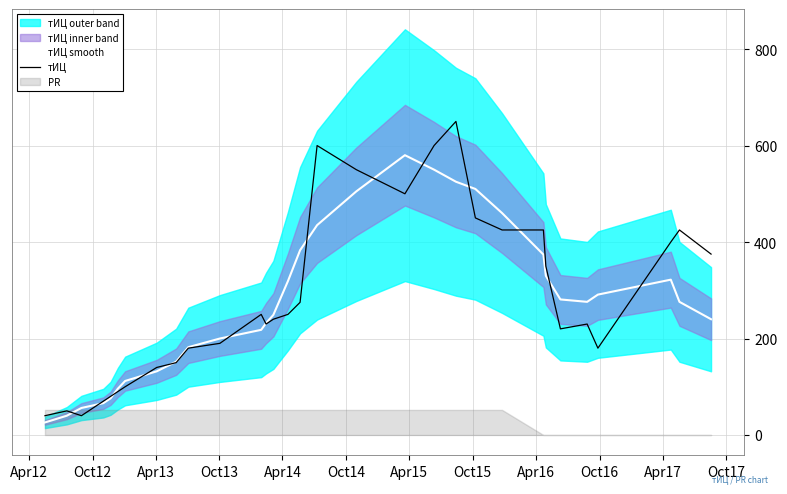

What is the highest value of the тИЦ smooth series?

580